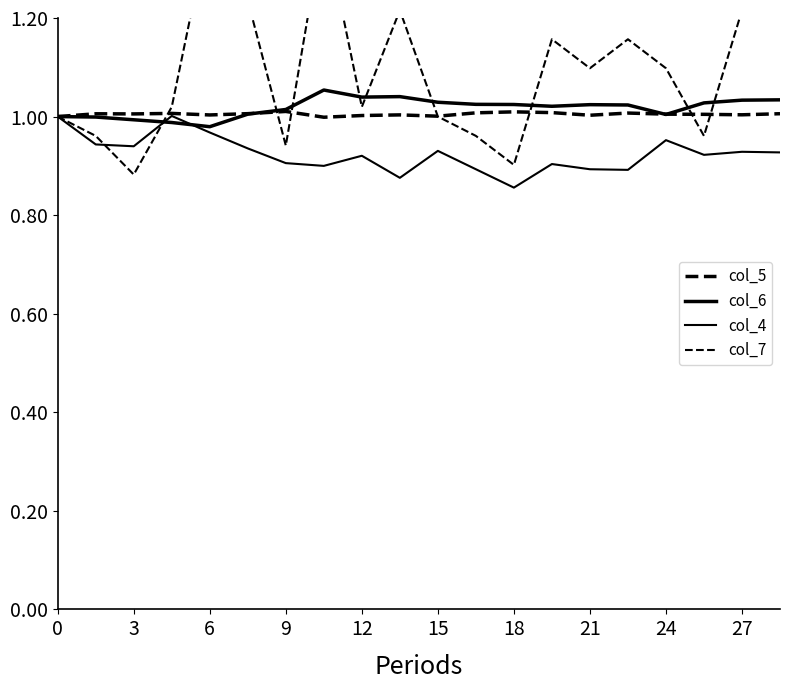

Which series has the largest total across all categories?

col_7